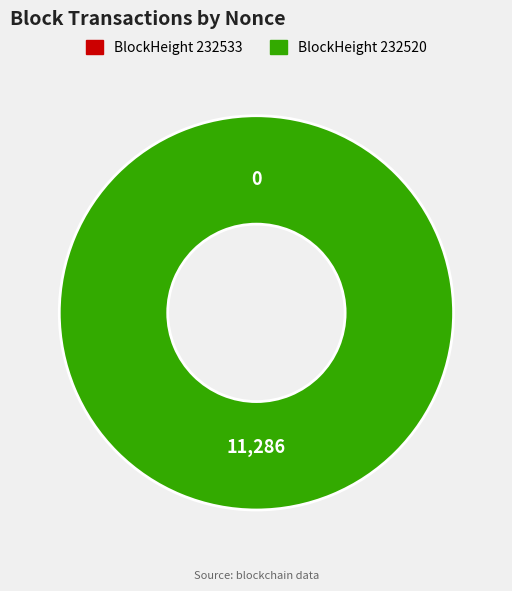

True or false: 232520 accounts for 100% of the total.

True